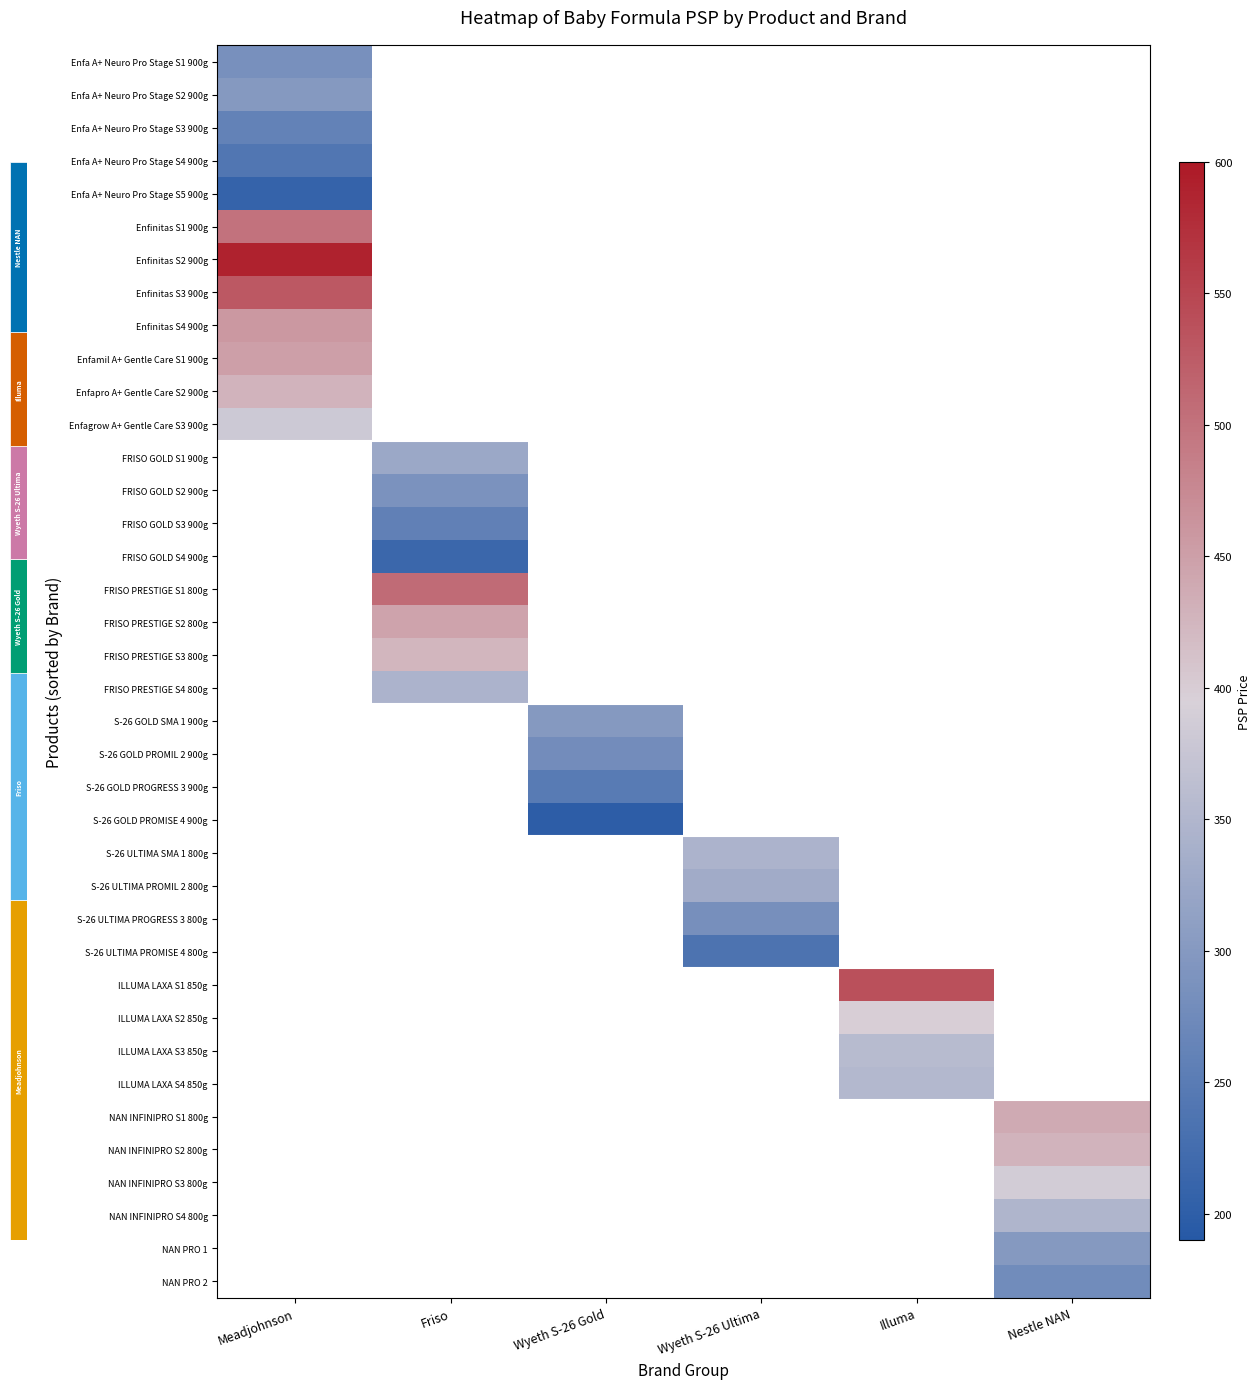

Which category has the lowest value across all series?

Wyeth S-26 Gold